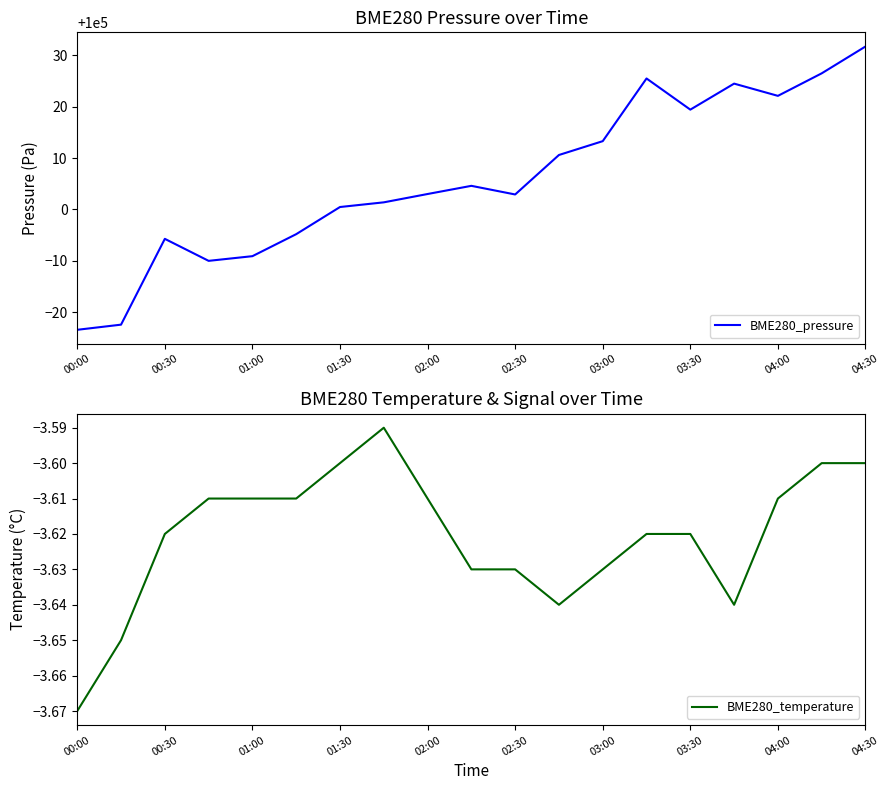

Is it true that BME280_pressure equals 100022.1 at 04:00?

True